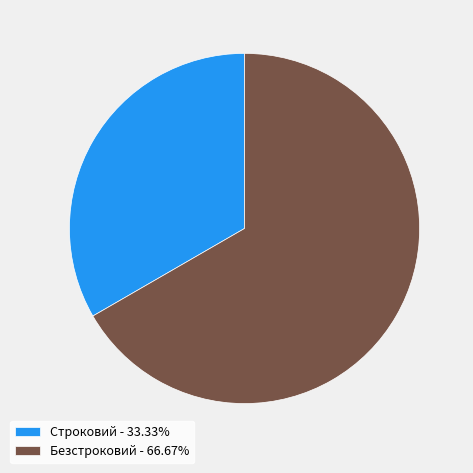

The Безстроковий slice represents 59% of the pie. True or false?

False